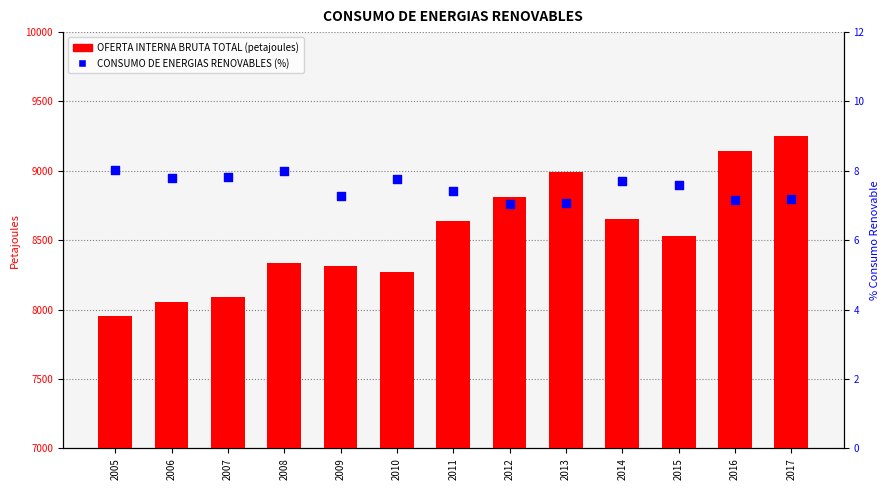

Which series reaches the minimum Y coordinate?

CONSUMO DE ENERGIAS RENOVABLES (%)